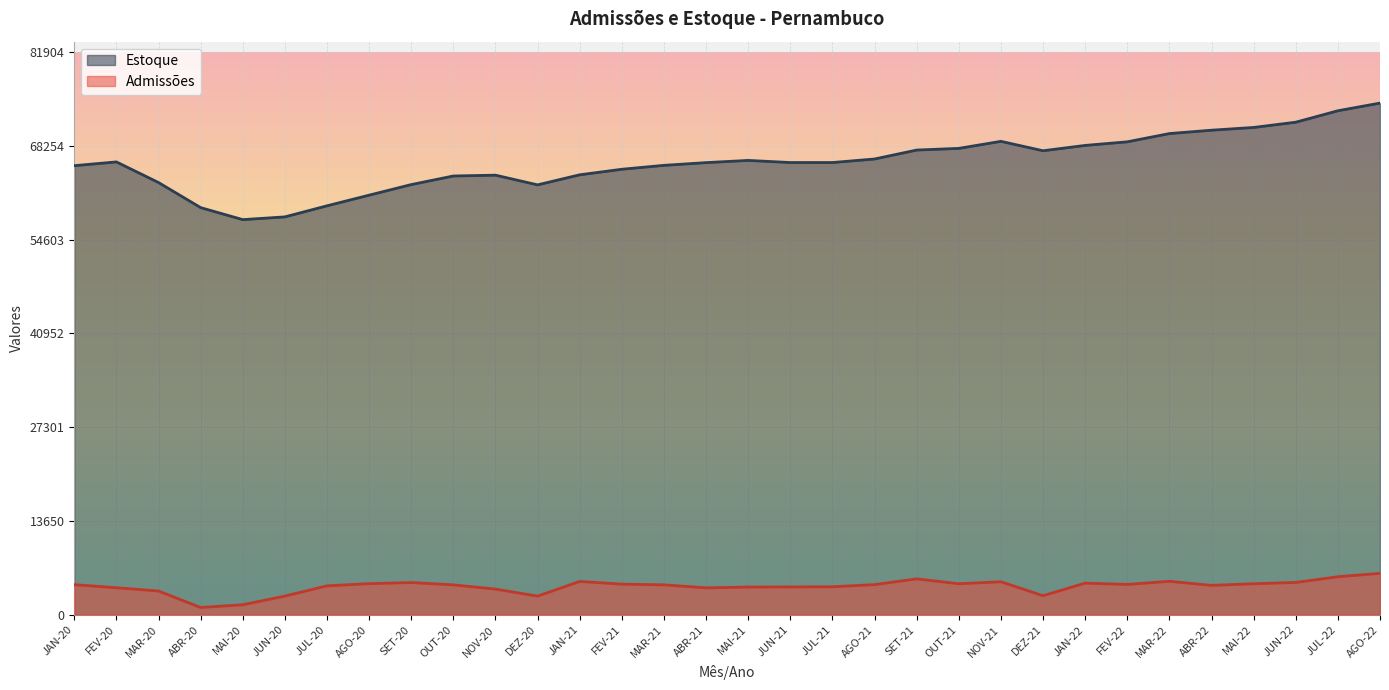

True or false: Admissões and Estoque cross at least once.

False